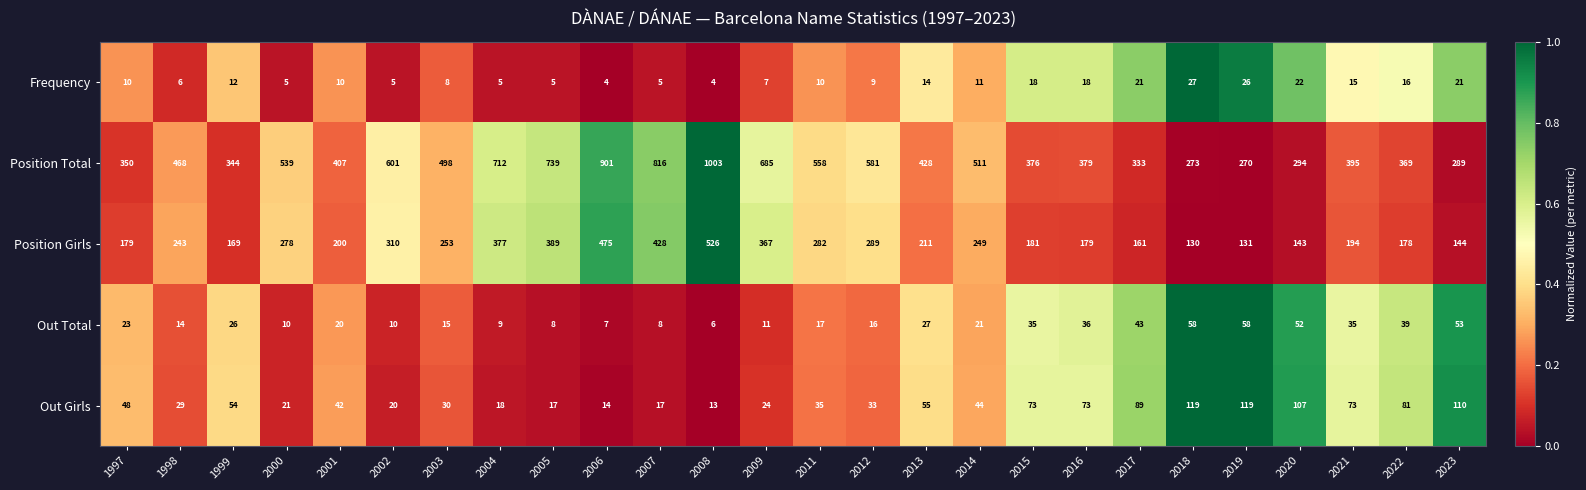

Rank the series by their maximum value, from highest to lowest.

Position Total, Position Girls, Out Girls, Out Total, Frequency